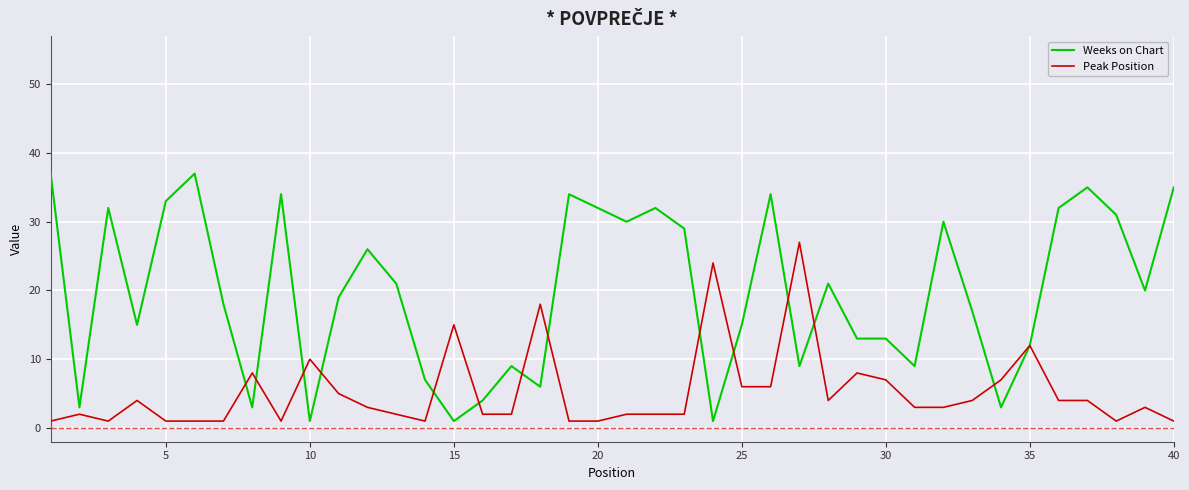

Which series has the widest spread of values?

Weeks on Chart